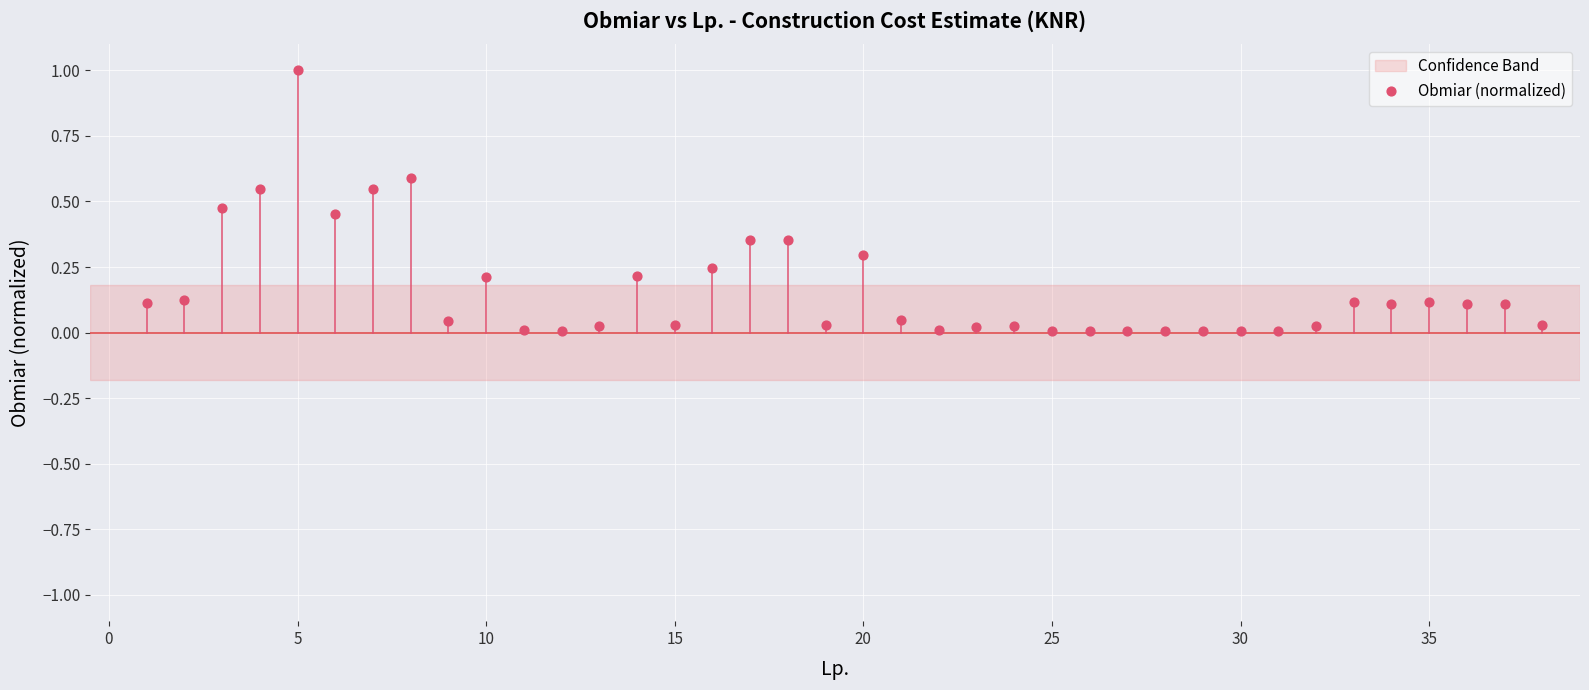

What is the range of X values (max minus min)?

37.0